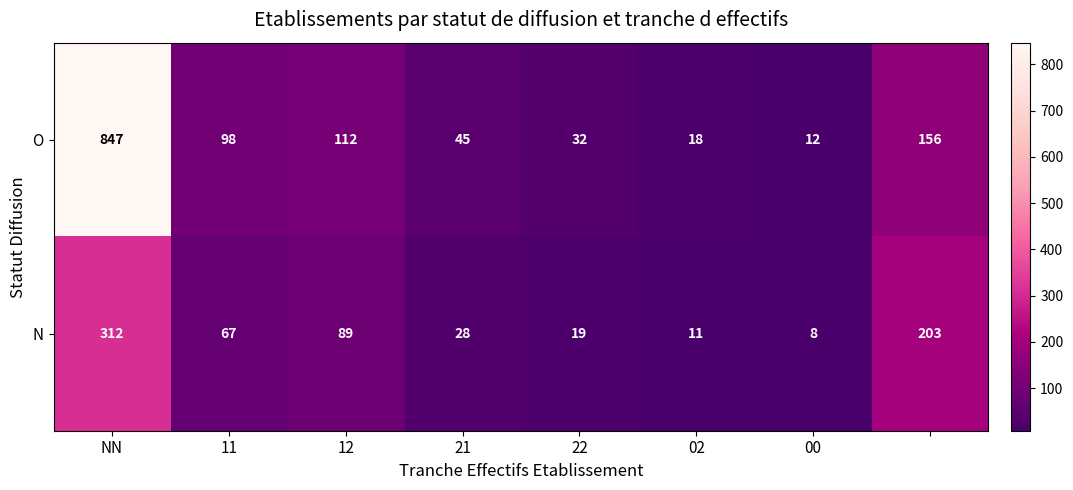

Rank the series by their average value, from lowest to highest.

N, O